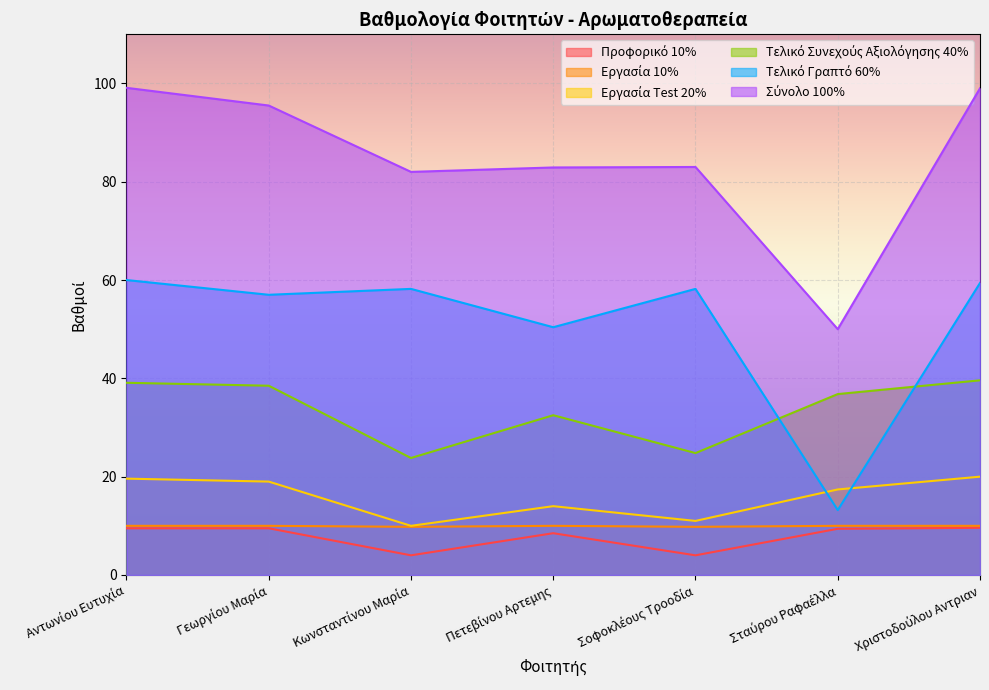

Which series changed the most between Αντωνίου Ευτυχία and Σταύρου Ραφαέλλα?

Σύνολο 100%